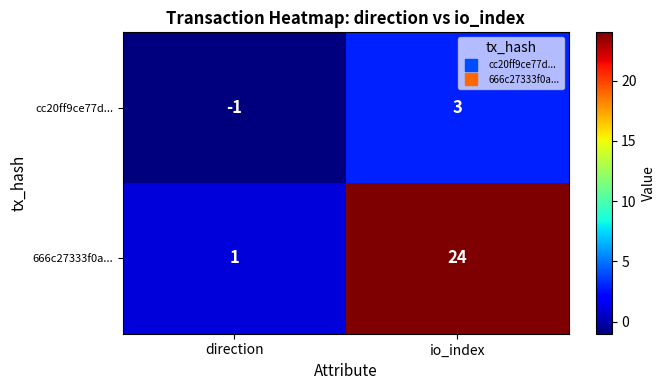

Count the number of categories in the chart.

2